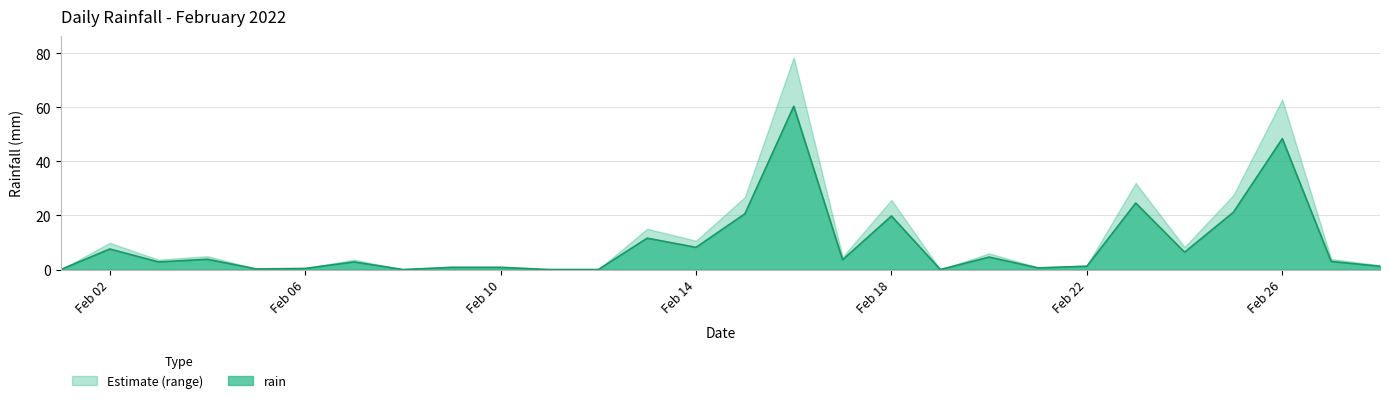

True or false: the data shows 2.0 at 2022-02-17.

False